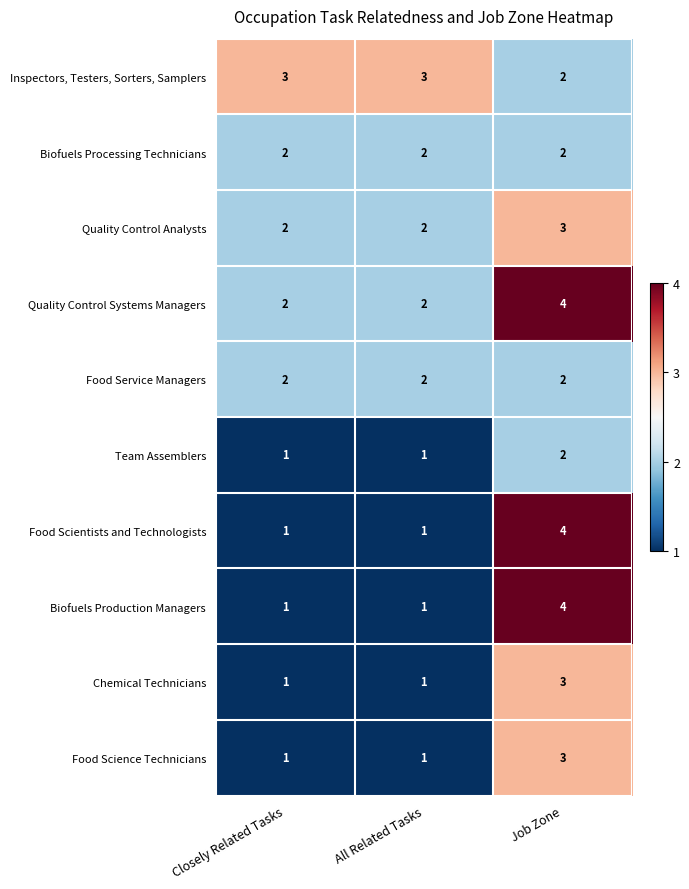

At which category is the sum across all series the highest?

Job Zone